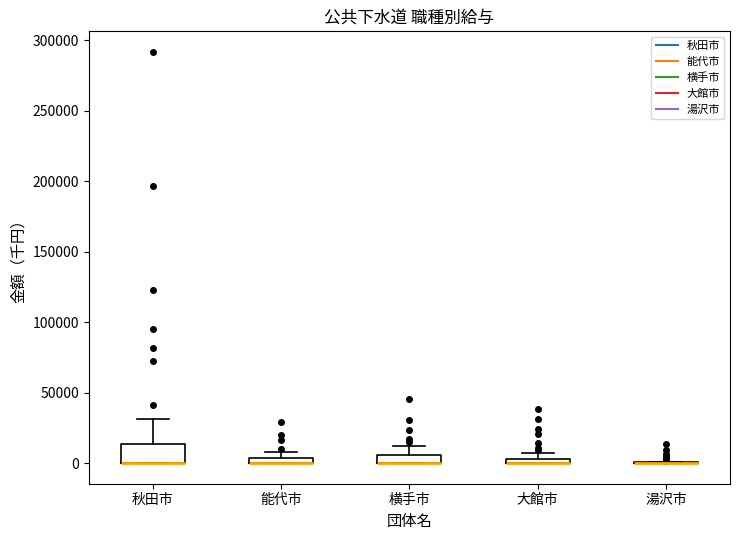

Which box is the tallest, from its lower edge to its upper edge?

秋田市